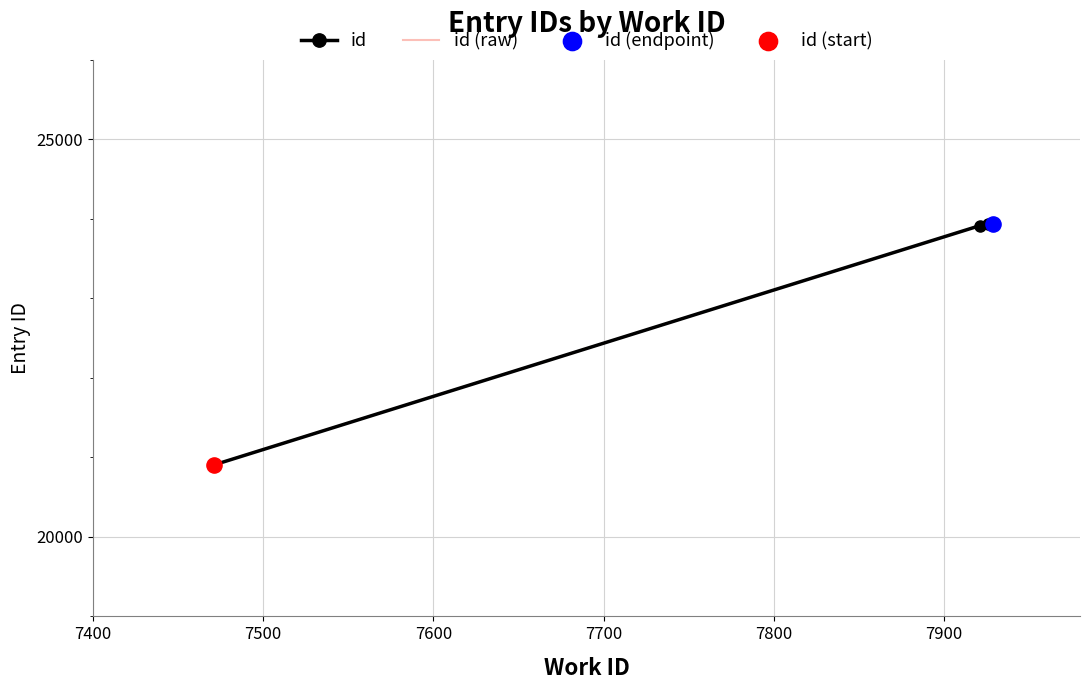

What is the ratio of the value at 7471 to the value at 7921?

0.9